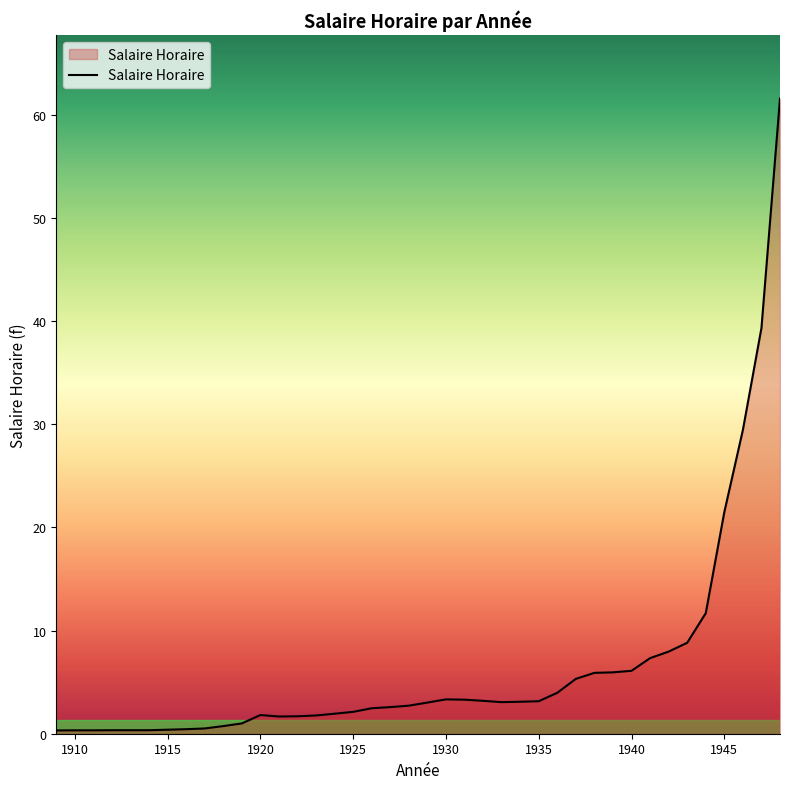

What is the greatest value displayed?

61.6